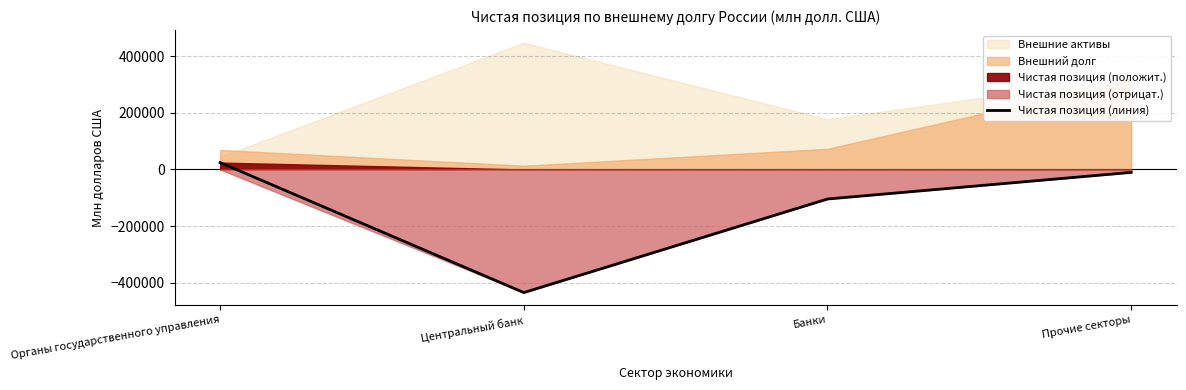

Reading left to right, list all the values displayed in this chart.

Органы государственного управления=24246	Центральный банк=-434429	Банки=-104188	Прочие секторы=-10315